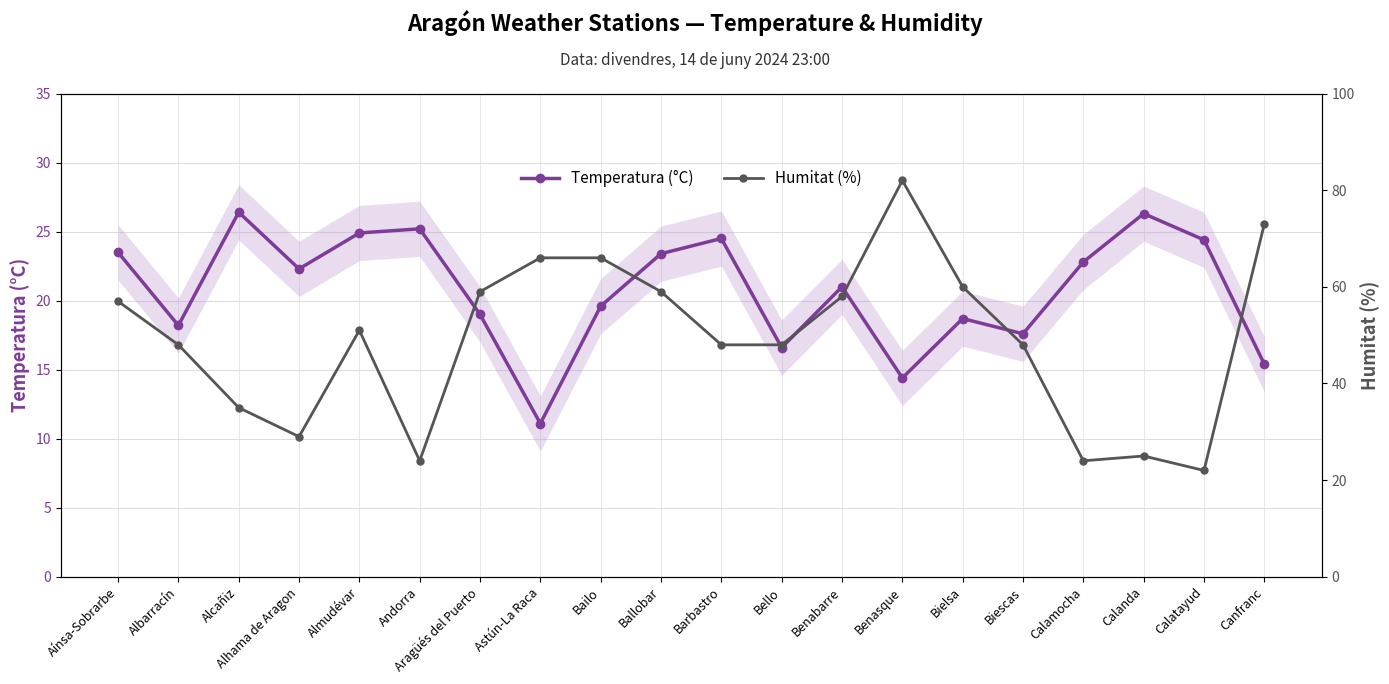

List the series in order of their peak value, lowest first.

Temperatura (°C), Humitat (%)